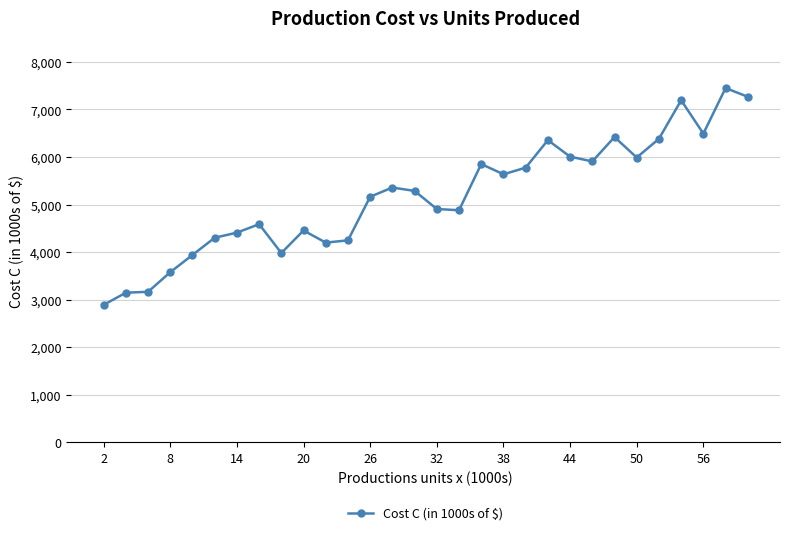

Is this an area chart (filled region under the line)?

No